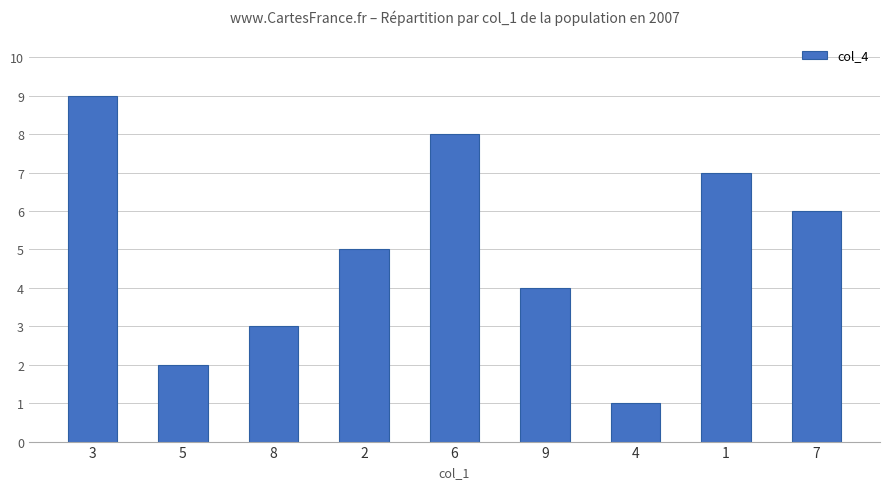

How many values are below 5?

4